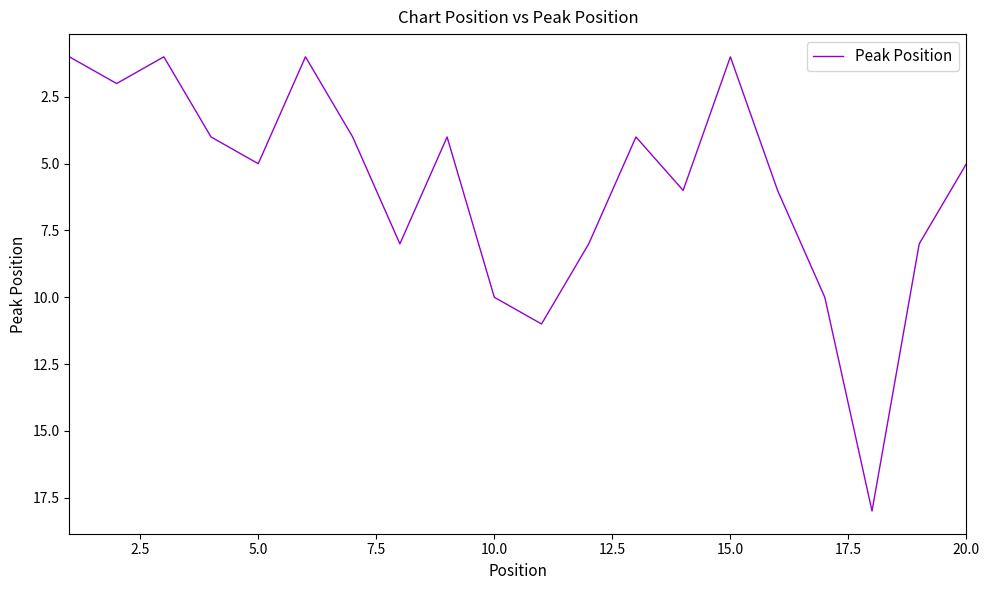

What is the difference between the maximum and minimum values?

17